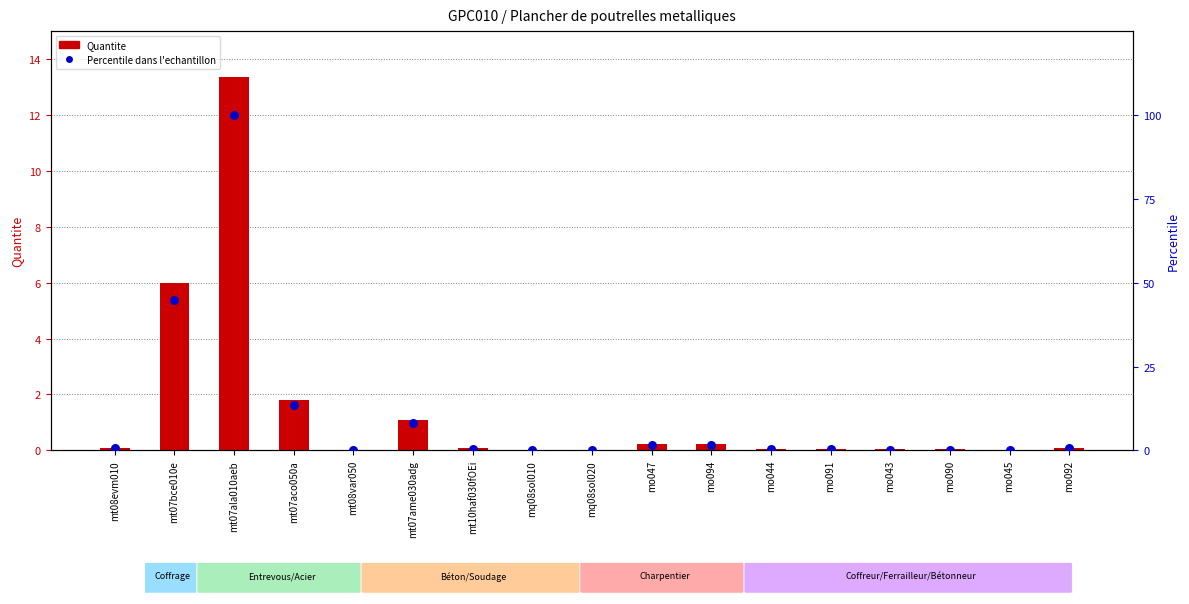

At which category is the sum across all series the highest?

mt07ala010aeb